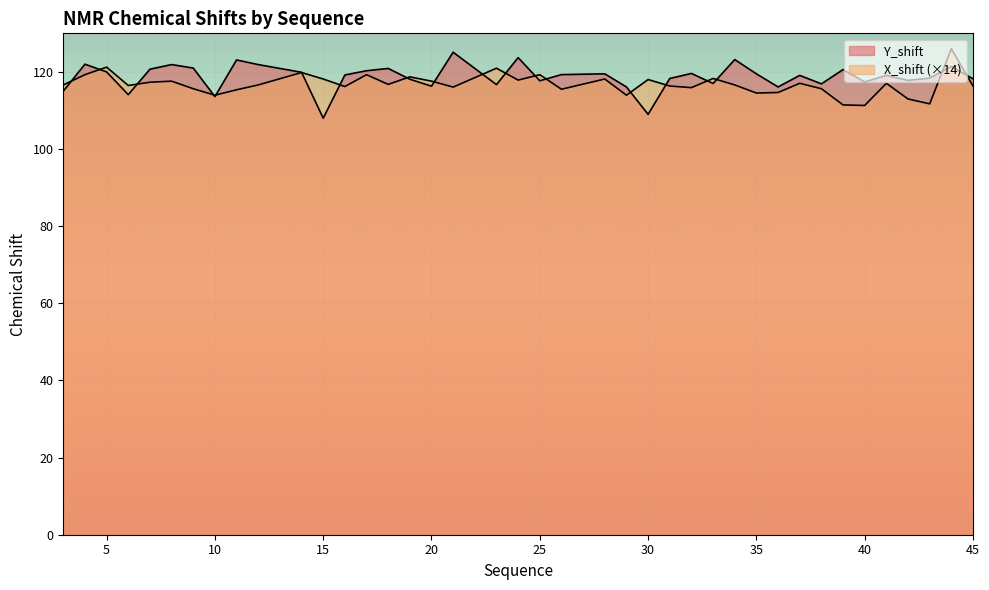

What is the sum of all Y_shift values?

4745.7